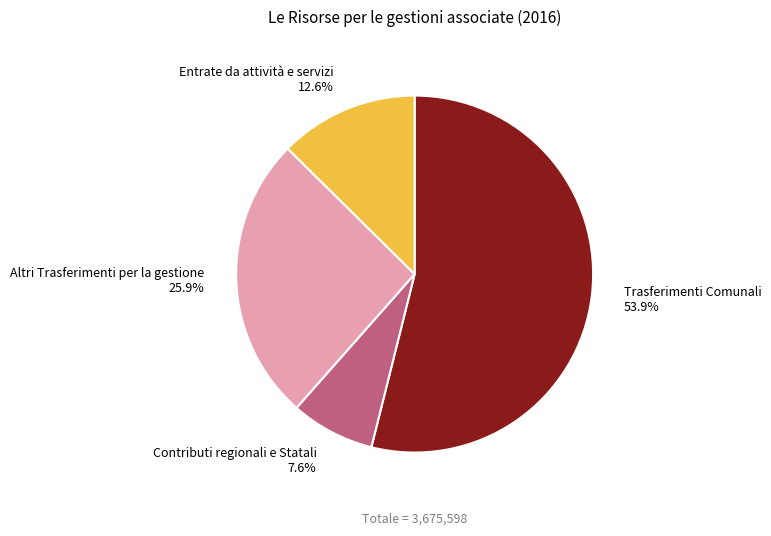

Count the number of slices in the pie.

4